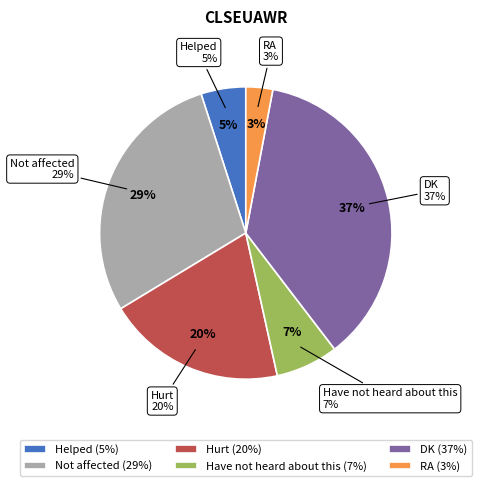

Count the number of slices in the pie.

6